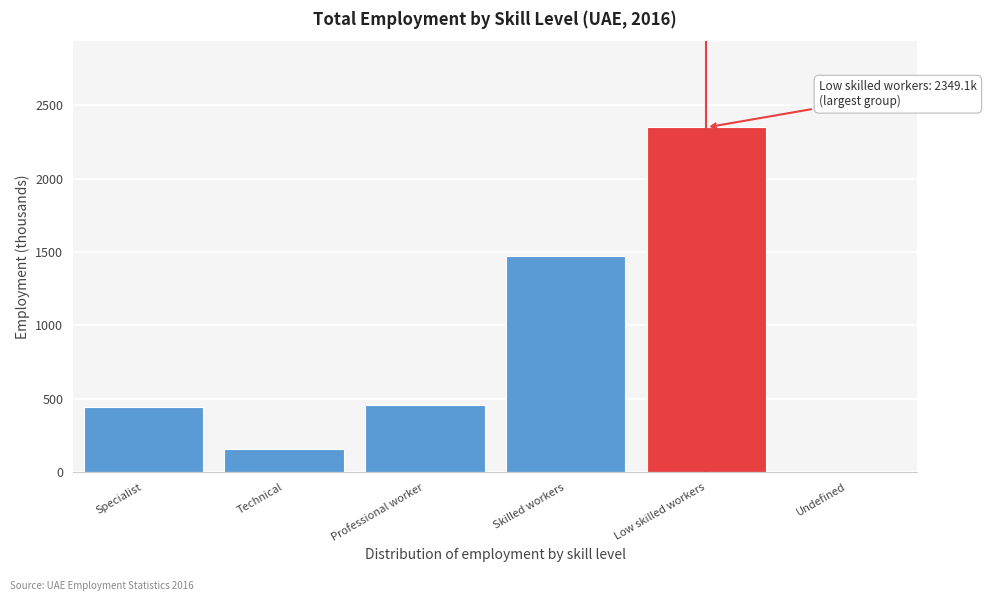

Reading right to left, what are all the values shown in this chart?

Undefined=2.1	Low skilled workers=2349.1	Skilled workers=1470.3	Professional worker=460.7	Technical=160.8	Specialist=446.9